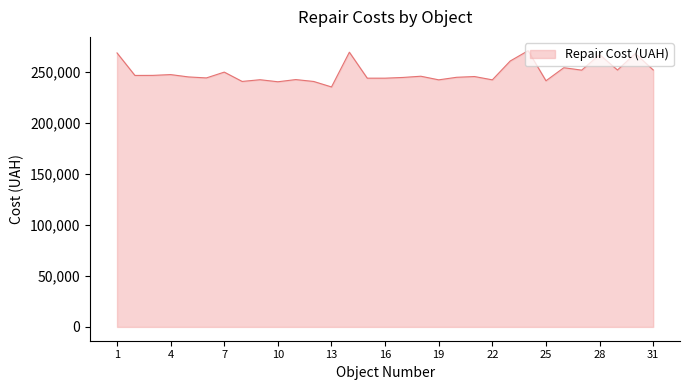

What is the greatest value displayed?

270911.9